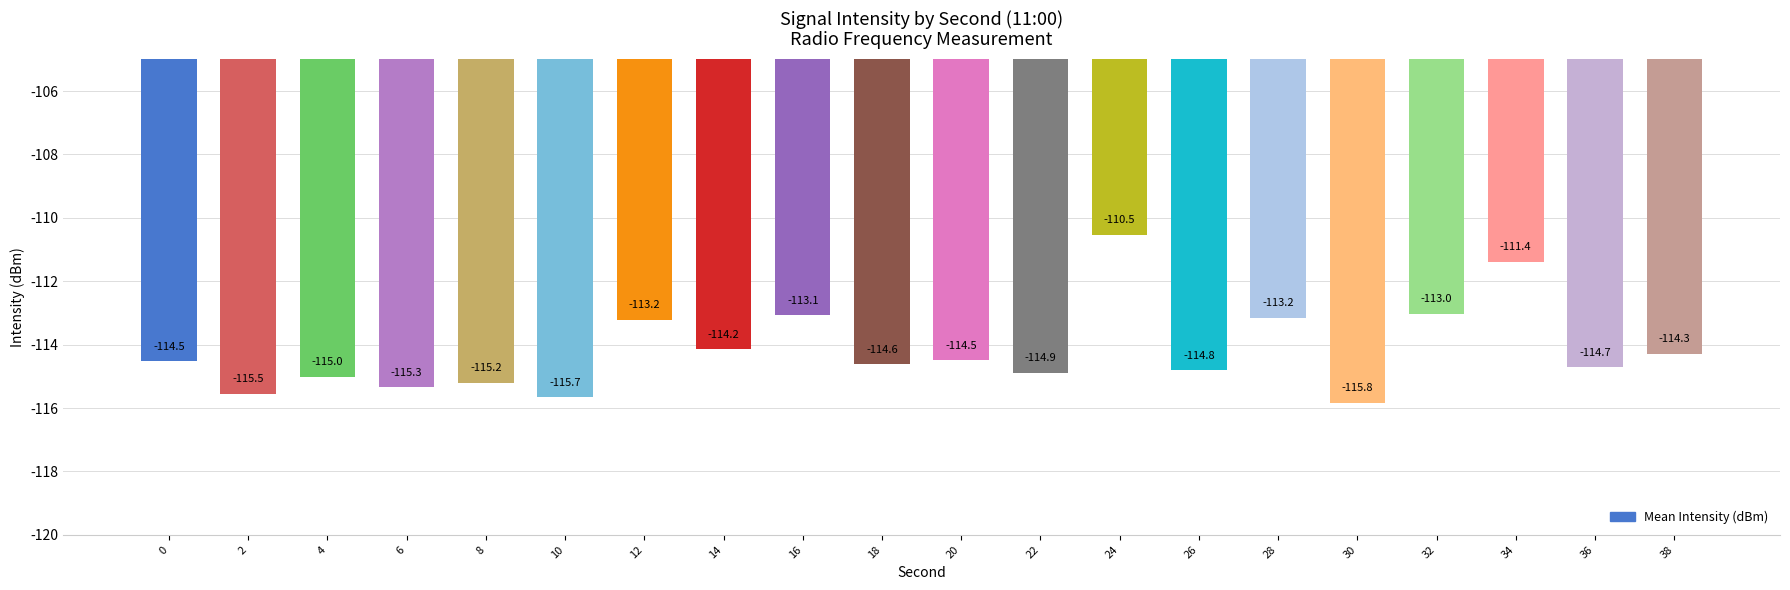

How many bars are there in total?

20